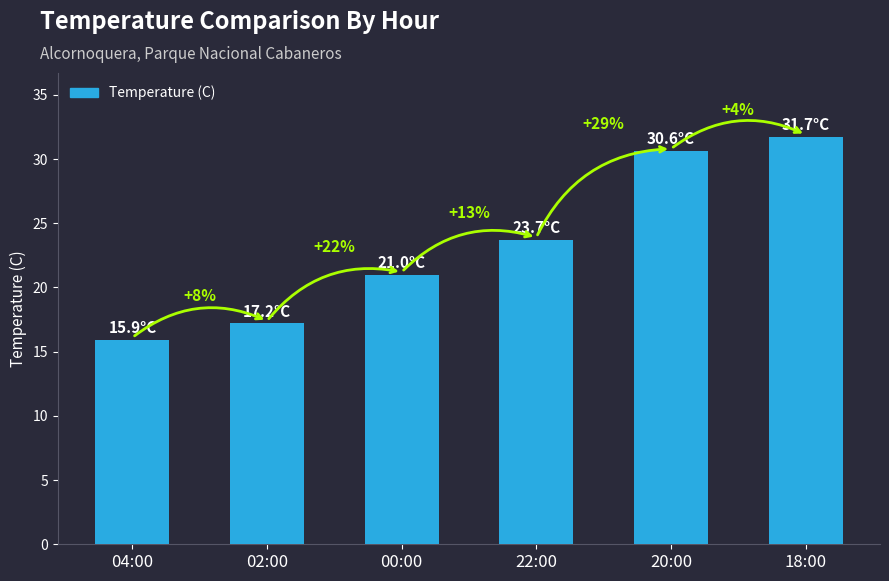

What is the ratio of the value at 04:00 to the value at 20:00?

0.5